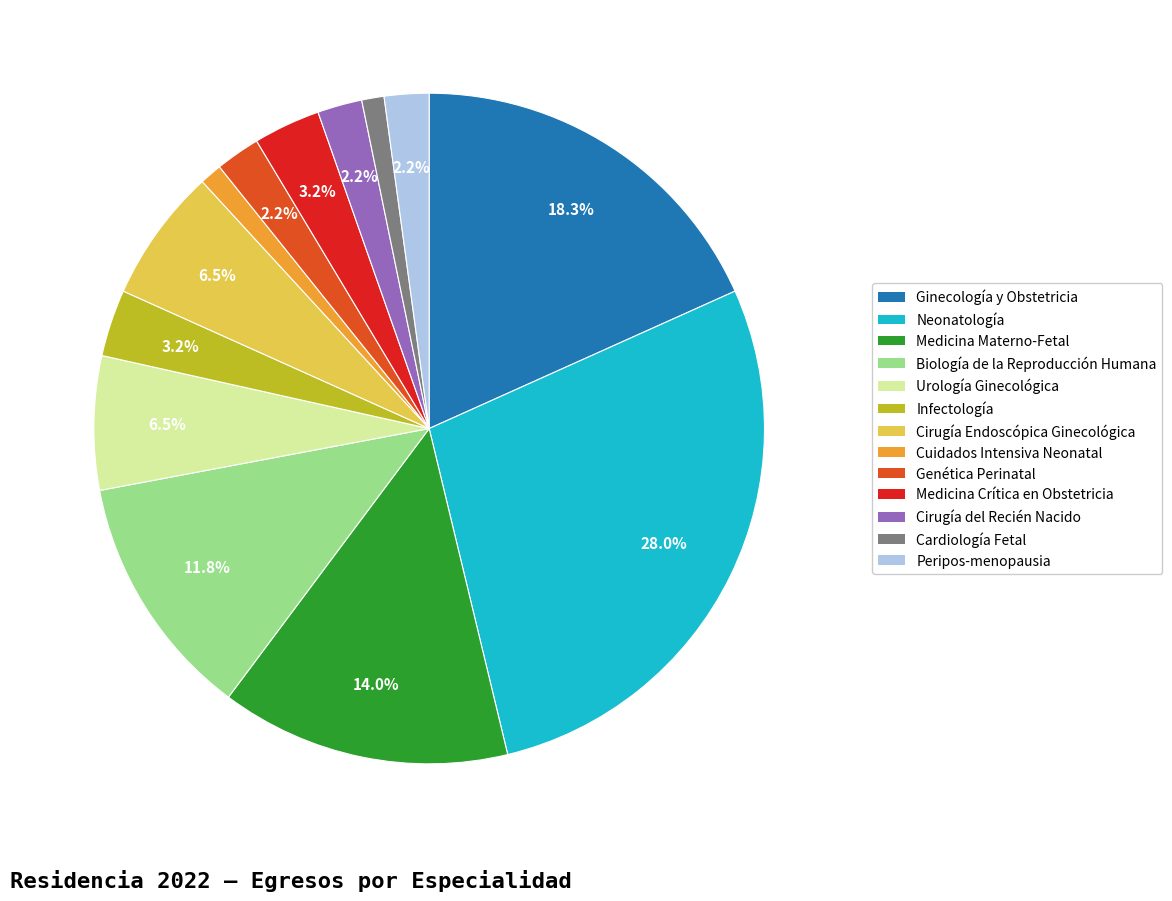

Does Medicina Crítica en Obstetricia represent more than half of the total?

No